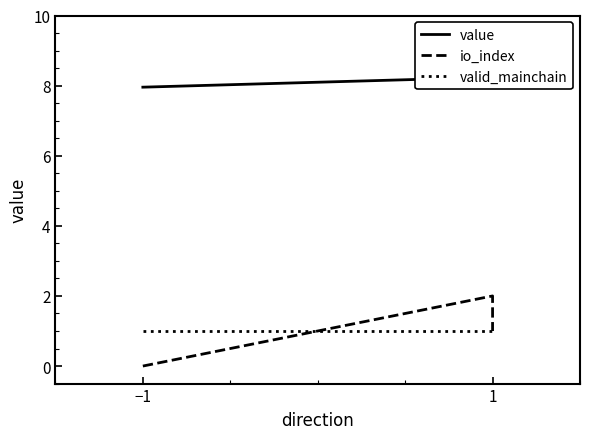

What is the difference between the maximum and minimum values in the io_index series?

2.0